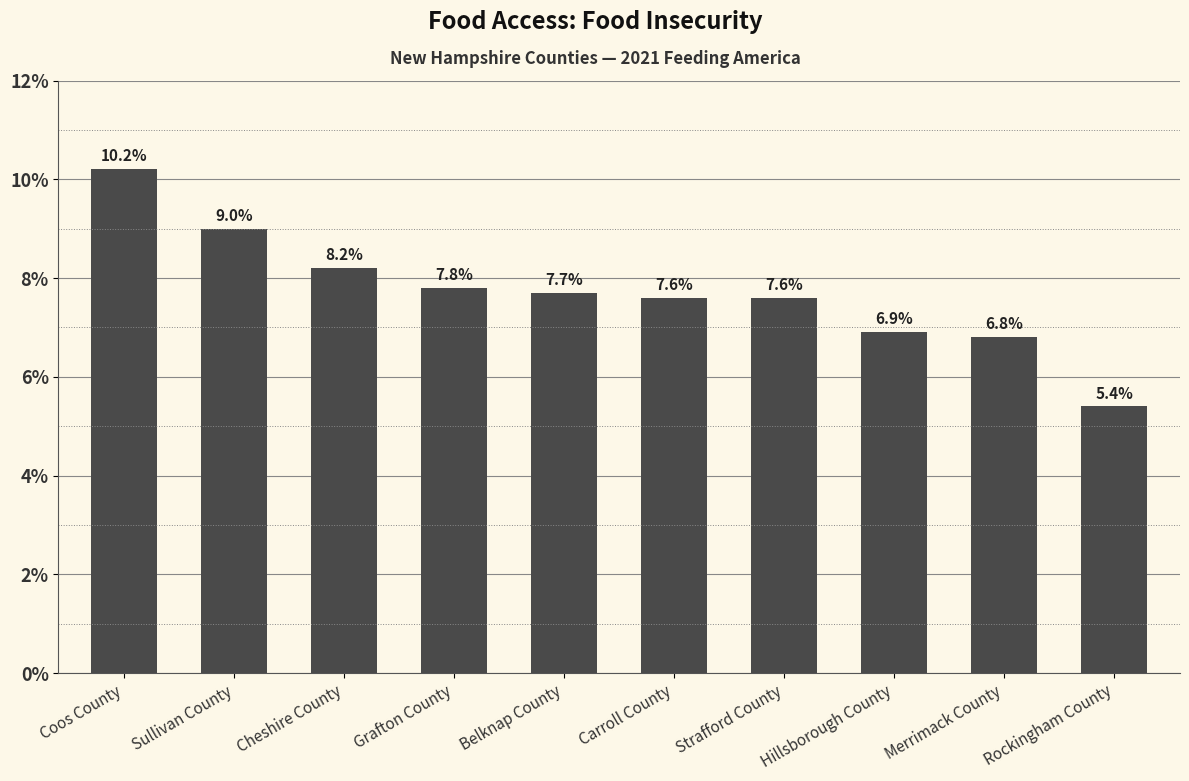

What is the value of the 10th bar from the left?

5.4